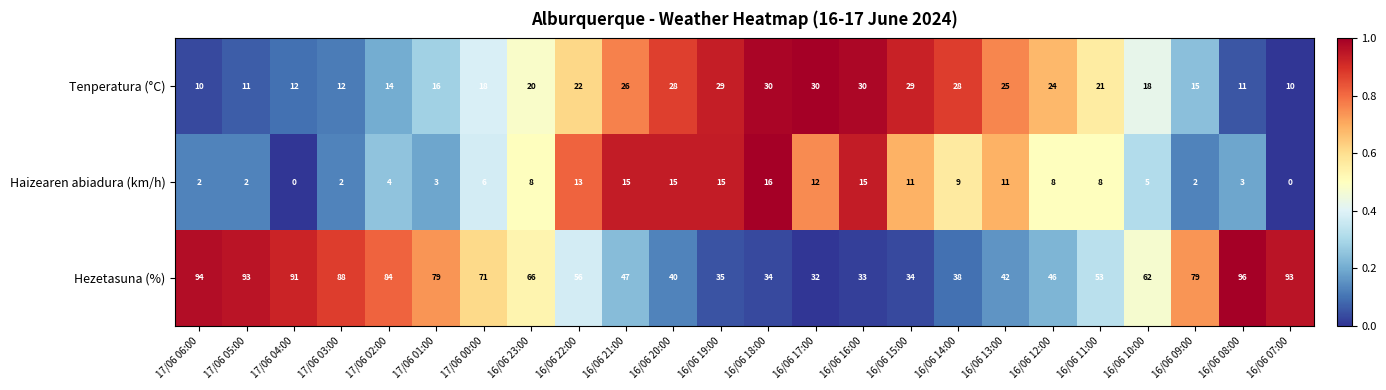

What is the difference between the highest and lowest values at 17/06 05:00?

91